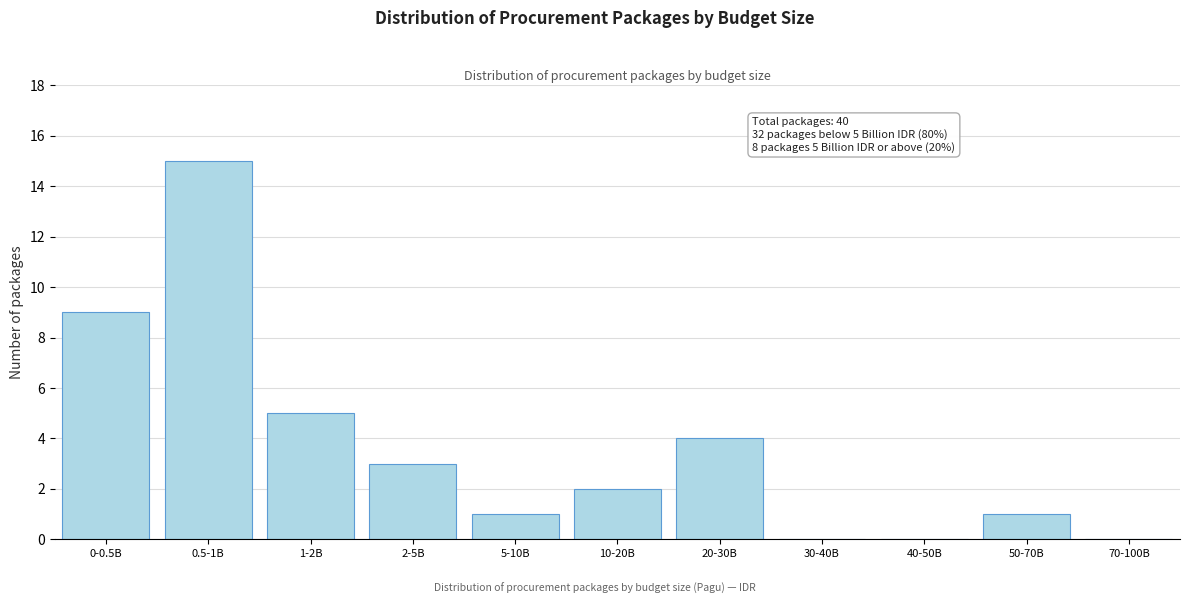

Reading left to right, list all the values displayed in this chart.

0-0.5B=9	0.5-1B=15	1-2B=5	2-5B=3	5-10B=1	10-20B=2	20-30B=4	30-40B=0	40-50B=0	50-70B=1	70-100B=0